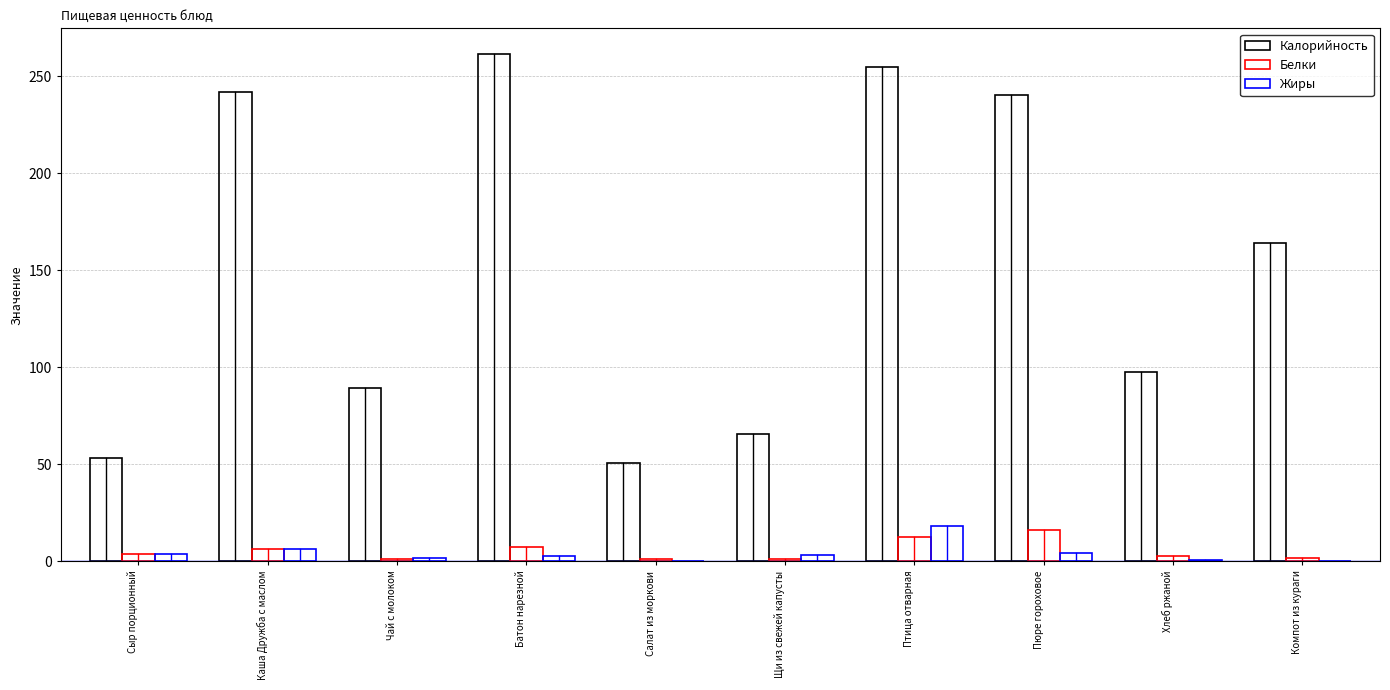

True or false: Белки has a value of 2.4 at Чай с молоком.

False